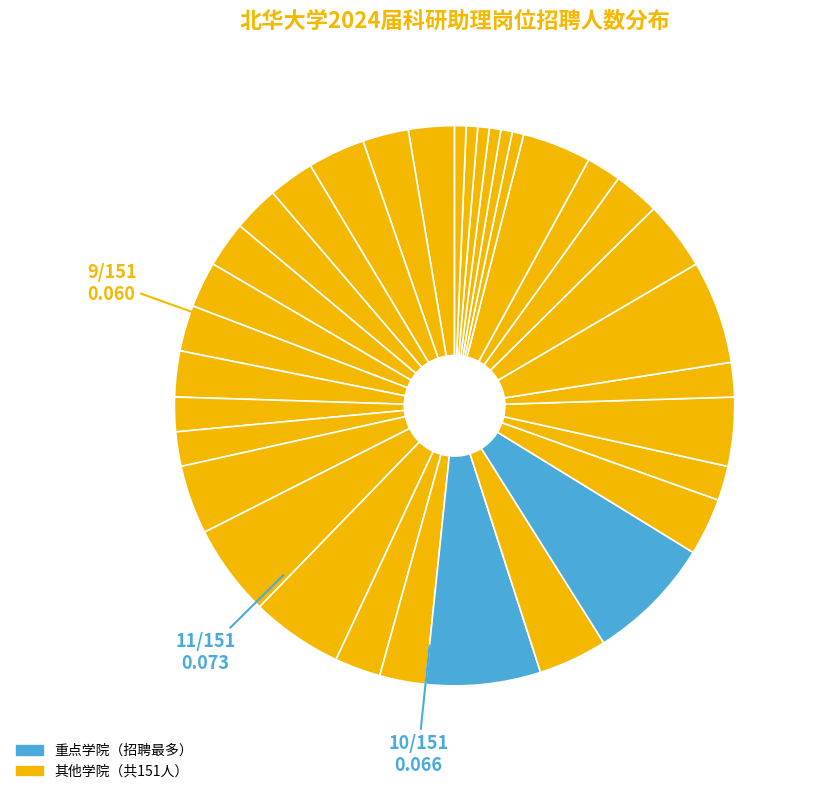

How many slices are in this pie chart?

34